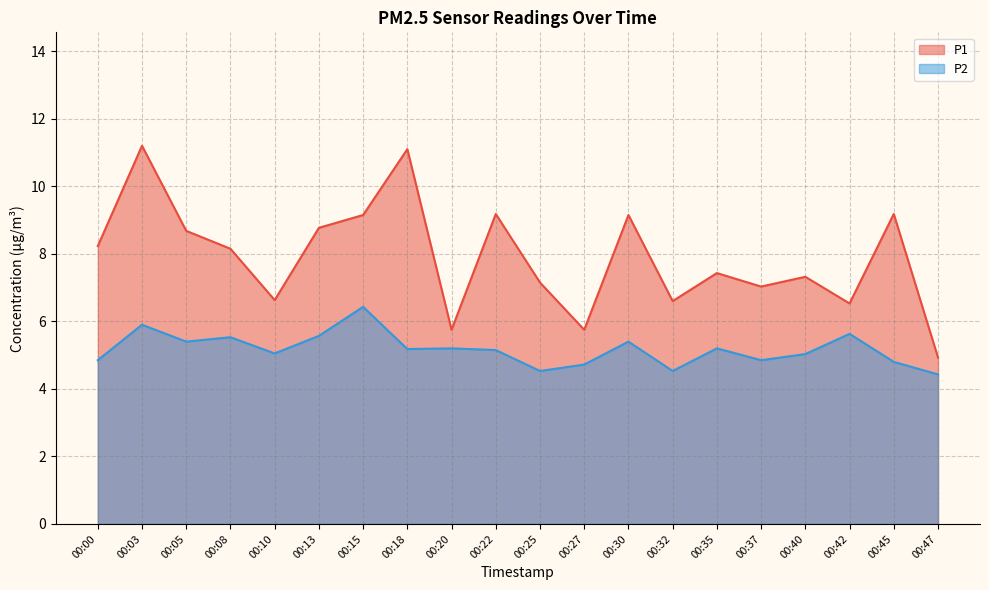

Where does the P1 series first go above 8?

00:00